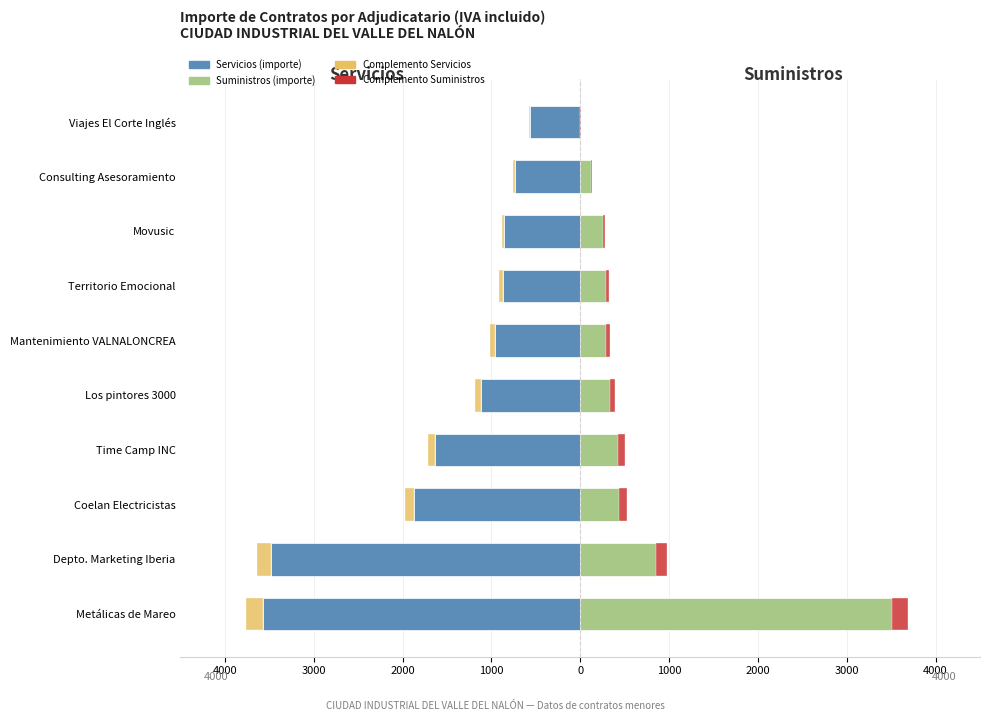

Reading left to right, extract all data points from this chart.

Servicios: -3565.9	-3484.8	-1875.5	-1636.3	-1119.2	-961.0	-871.2	-853.9	-735.7	-567.8
Suministros: 3509.7	849.4	436.6	428.3	333.4	290.7	286.2	251.1	120.3	0.0
Acumulado Servicios: -200.0	-150.0	-100.0	-80.0	-60.0	-50.0	-40.0	-30.0	-20.0	-10.0
Acumulado Suministros: 180.0	130.0	90.0	70.0	55.0	45.0	35.0	25.0	15.0	8.0